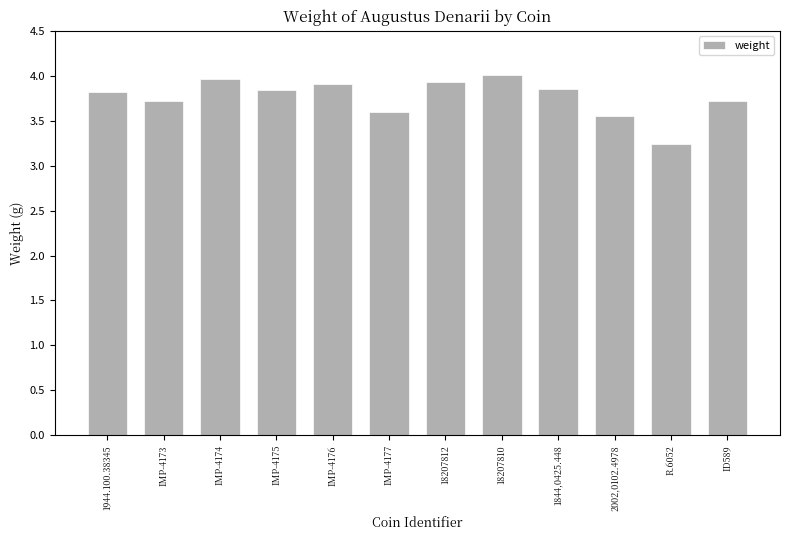

What is the average value?

3.8